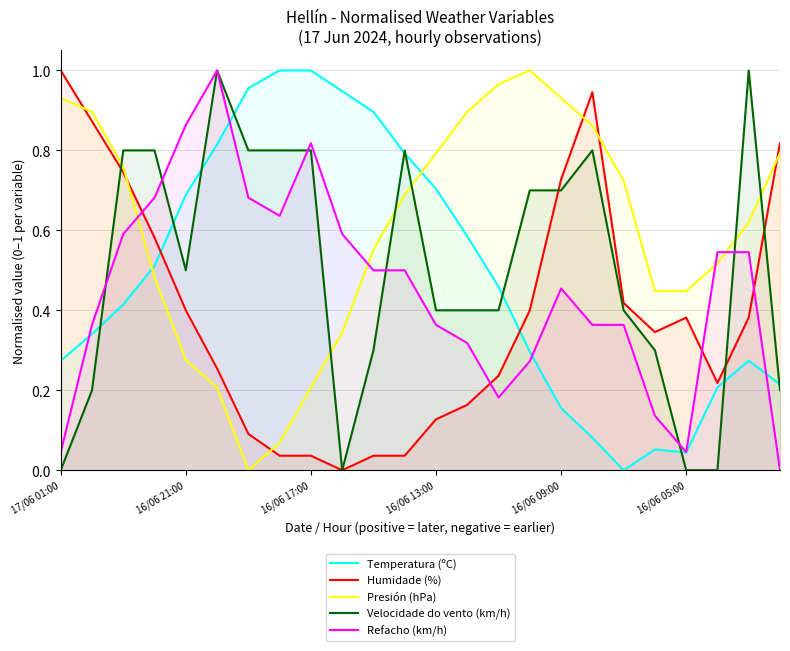

Reading right to left, what are all the values shown in this chart?

Temperatura (ºC): 0.2	0.3	0.2	0.0	0.1	0.0	0.1	0.2	0.3	0.5	0.6	0.7	0.8	0.9	0.9	1.0	1.0	1.0	0.8	0.7	0.5	0.4	0.3	0.3
Humidade (%): 0.8	0.4	0.2	0.4	0.3	0.4	0.9	0.7	0.4	0.2	0.2	0.1	0.0	0.0	0.0	0.0	0.0	0.1	0.3	0.4	0.6	0.7	0.9	1.0
Presión (hPa): 0.8	0.6	0.5	0.4	0.4	0.7	0.9	0.9	1.0	1.0	0.9	0.8	0.7	0.6	0.3	0.2	0.1	0.0	0.2	0.3	0.5	0.8	0.9	0.9
Velocidade do vento (km/h): 0.2	1.0	0.0	0.0	0.3	0.4	0.8	0.7	0.7	0.4	0.4	0.4	0.8	0.3	0.0	0.8	0.8	0.8	1.0	0.5	0.8	0.8	0.2	0.0
Refacho (km/h): 0.0	0.5	0.5	0.0	0.1	0.4	0.4	0.5	0.3	0.2	0.3	0.4	0.5	0.5	0.6	0.8	0.6	0.7	1.0	0.9	0.7	0.6	0.4	0.0